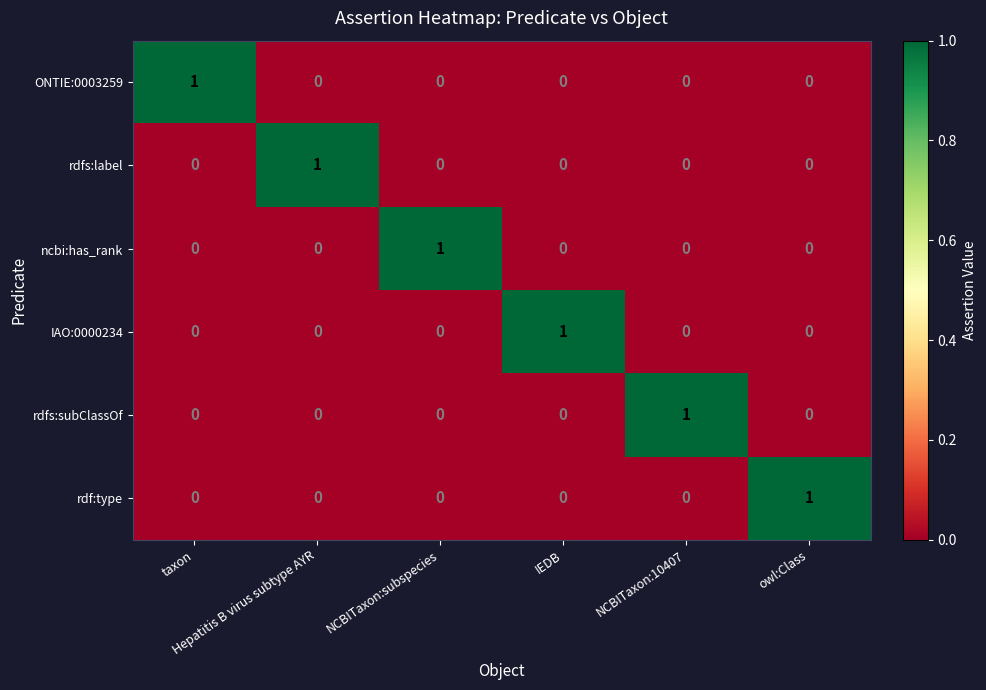

At how many categories does at least one series exceed 0?

6